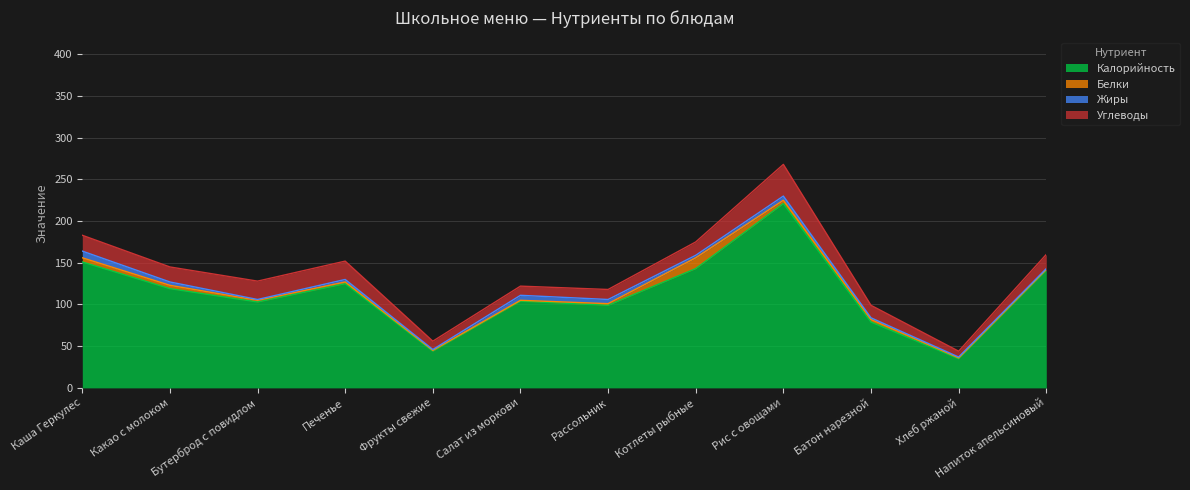

Reading left to right, transcribe all the data shown in this chart.

Калорийность: 151	119	103	125	44	104	99	143	221	79	35	141
Белки: 5	4	2	2	1	1	2	13	4	3	1	1
Жиры: 8	4	1	3	1	6	5	3	5	2	1	1
Углеводы: 19	18	22	22	10	11	12	16	38	15	7	17